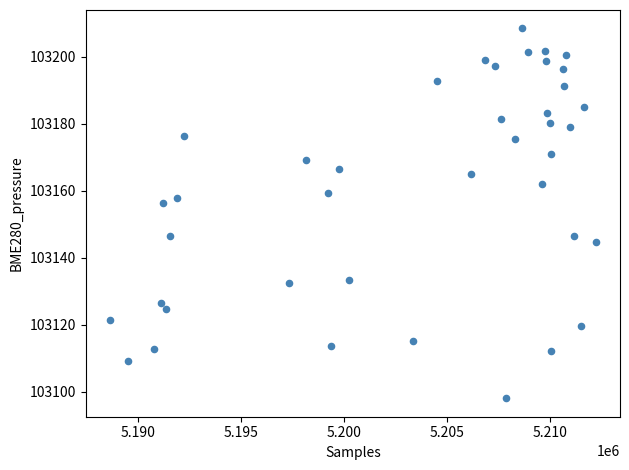

What is the range of X values (max minus min)?

23626.0